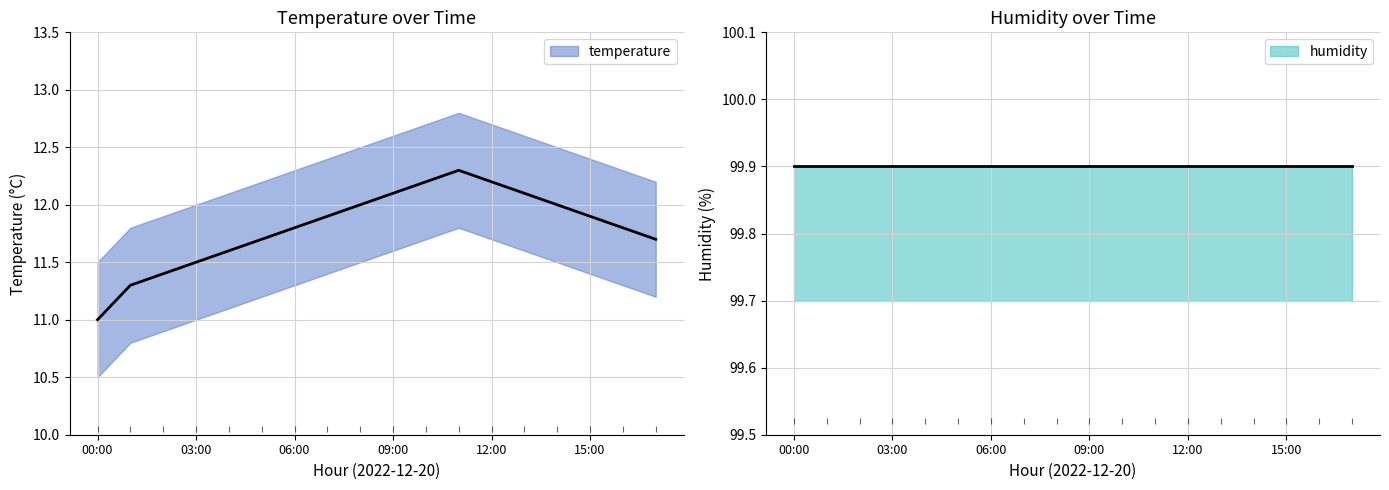

What is the sum of the values at 14:00 and 16:00?

23.8